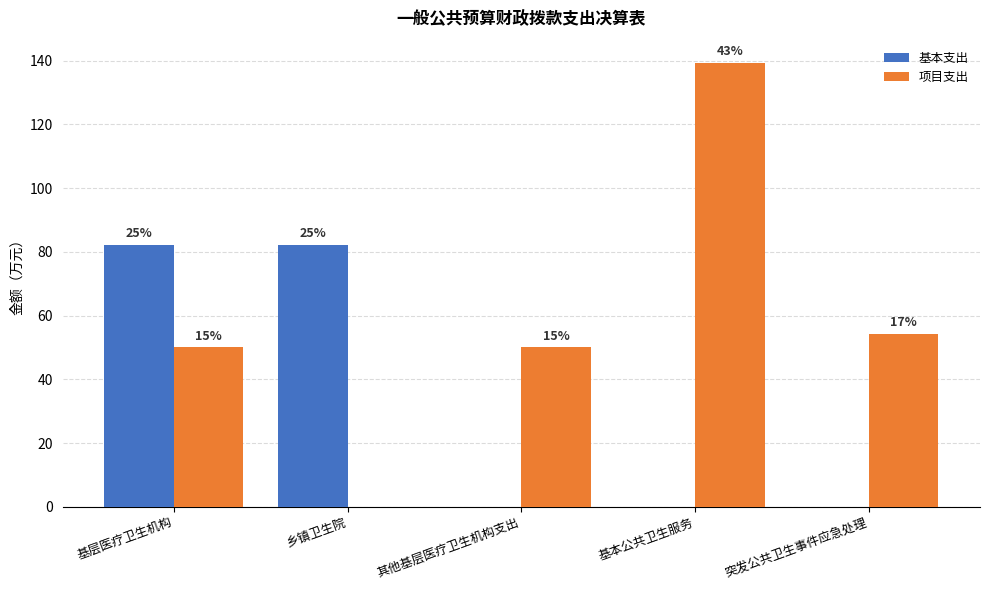

What is the total value across all series at 突发公共卫生事件应急处理?

54.3